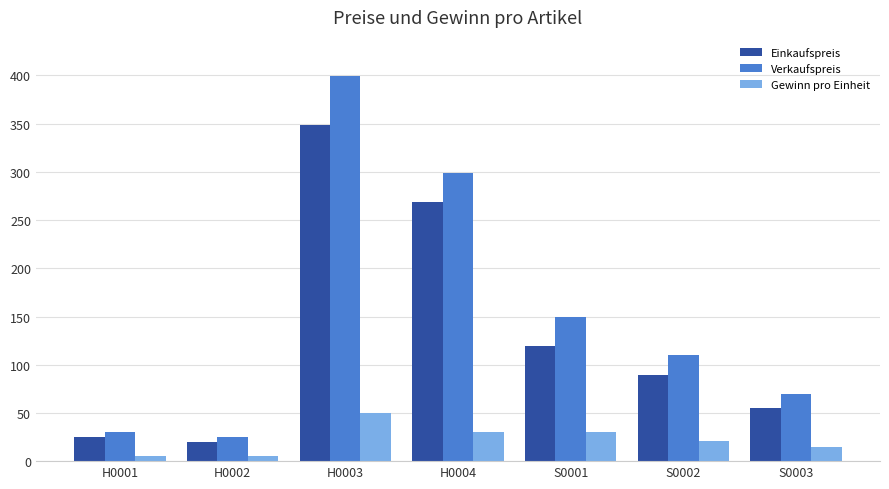

List the labels in order of Einkaufspreis value, smallest first.

H0002, H0001, S0003, S0002, S0001, H0004, H0003